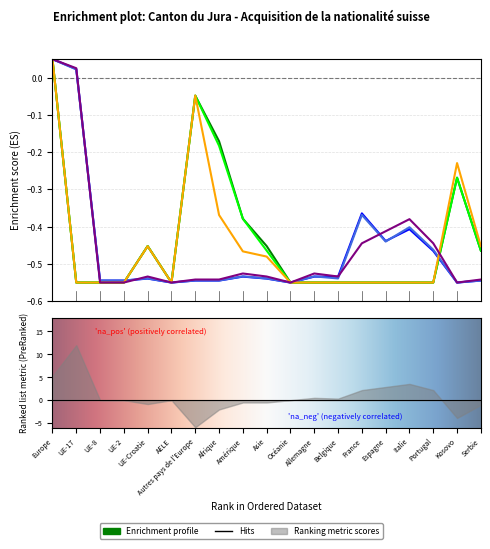

What position from the left is Espagne?

15